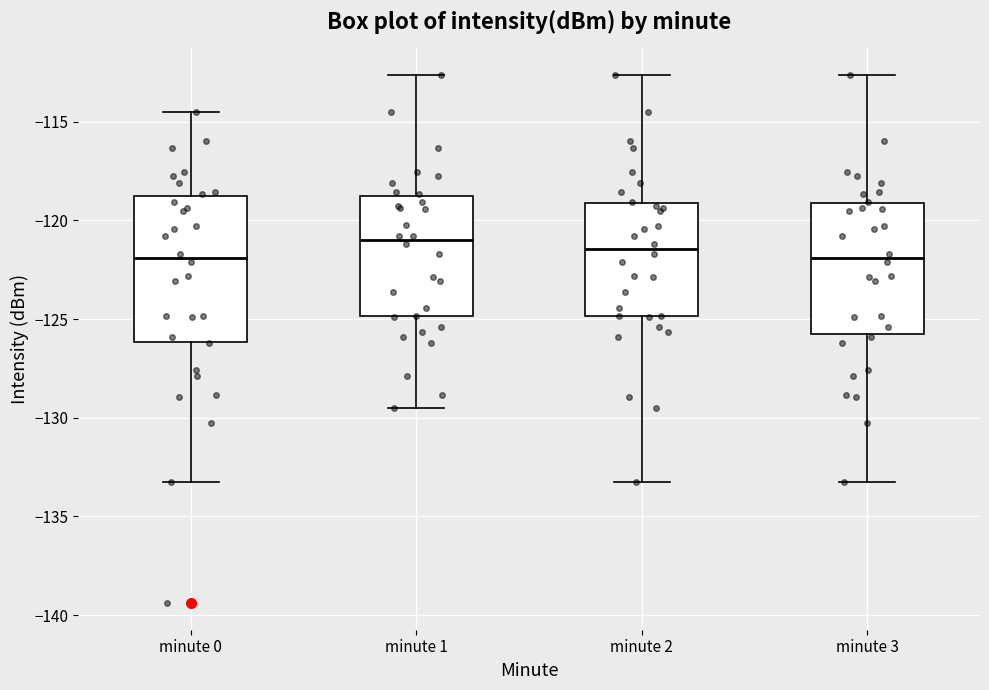

Reading left to right, read every box against the y-axis: the position of its median line, the range the box covers, and the ends of its whiskers. The values are not printed on the chart, so give them approximately, as read against the axis.

minute 0: median -122.0, box -126.0 to -119.0, whiskers -133.5 to -114.5
minute 1: median -121.0, box -125.0 to -119.0, whiskers -129.5 to -112.5
minute 2: median -121.5, box -125.0 to -119.0, whiskers -133.5 to -112.5
minute 3: median -122.0, box -126.0 to -119.0, whiskers -133.5 to -112.5